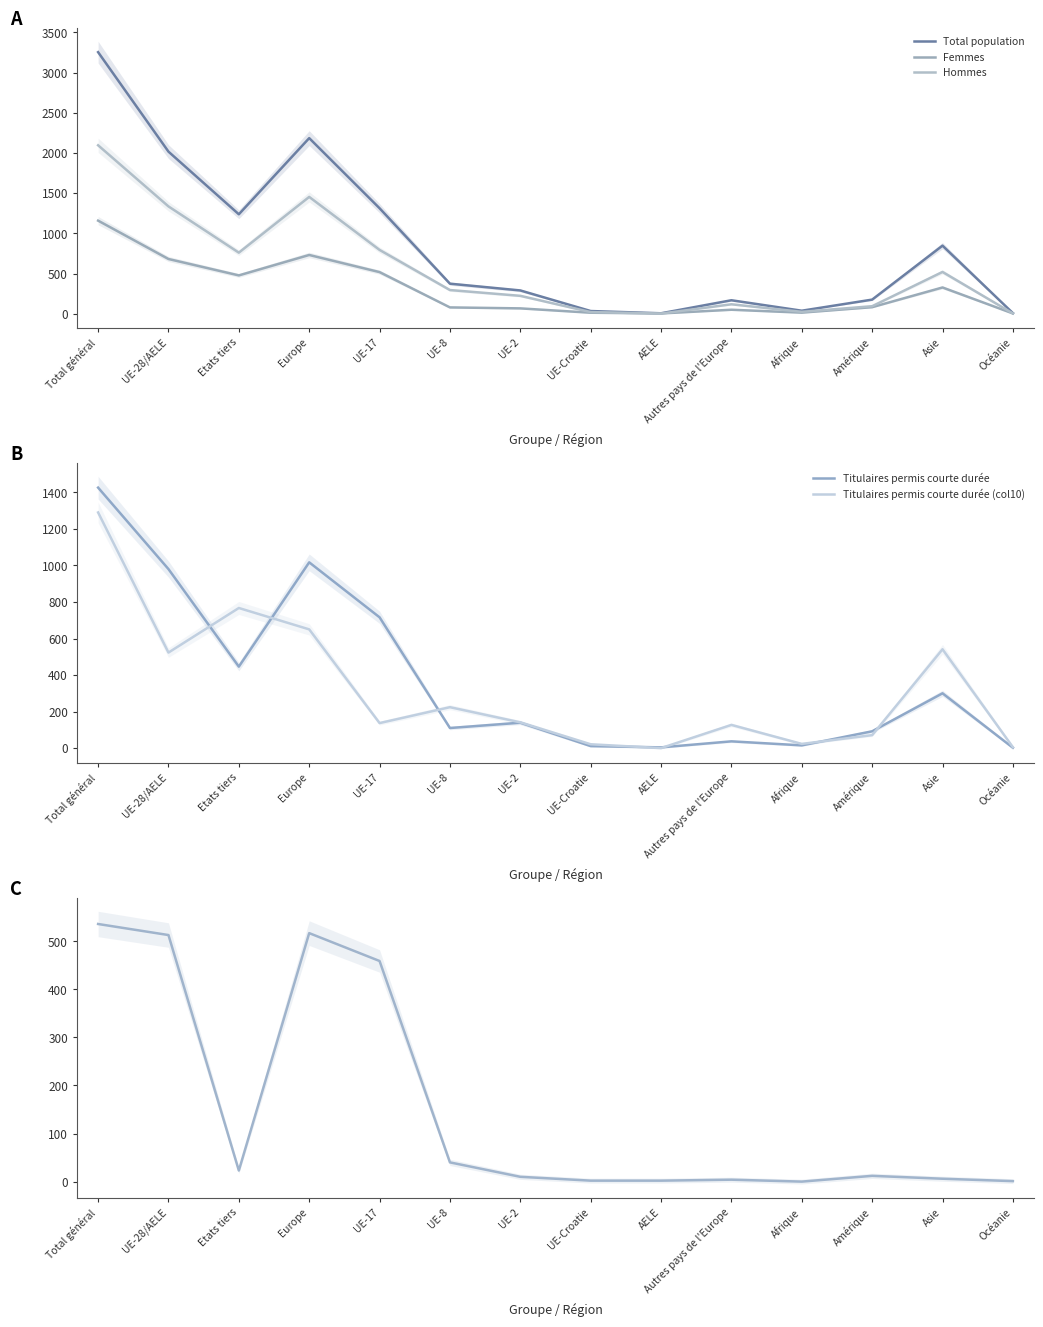

At which label does Total population reach its minimum?

AELE